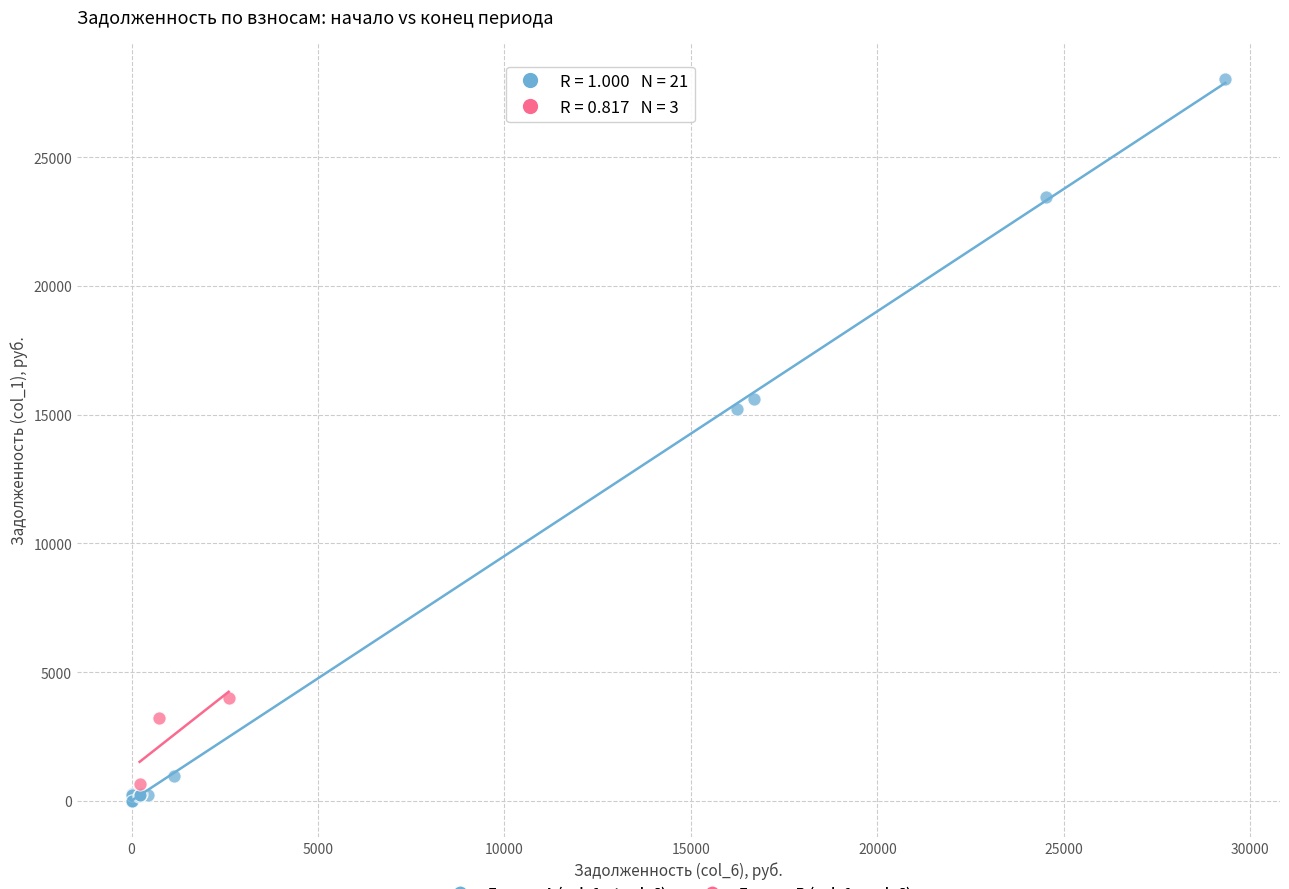

Which series reaches the maximum Y coordinate?

Группа A (col_1 ≤ col_6)